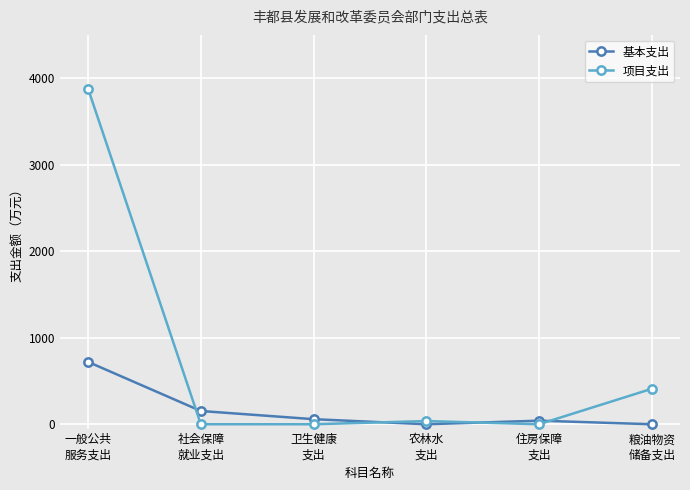

Which category has the highest value in the 项目支出 series?

一般公共
服务支出